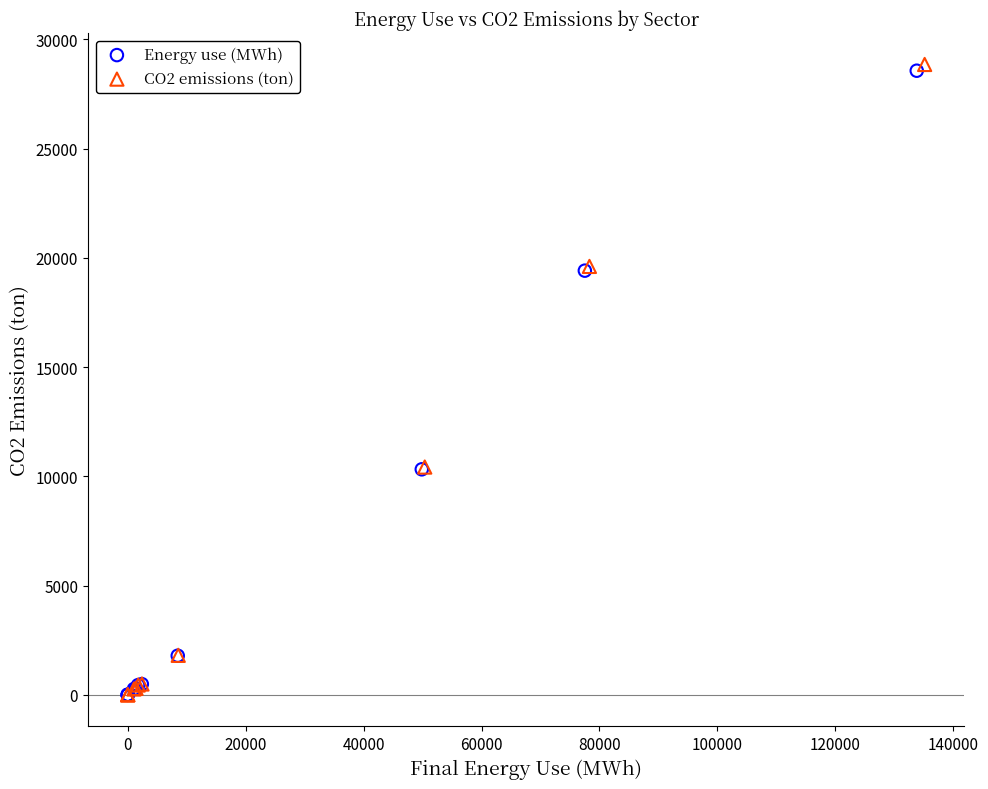

Which series has the largest Y range (max minus min)?

CO2 emissions (ton)